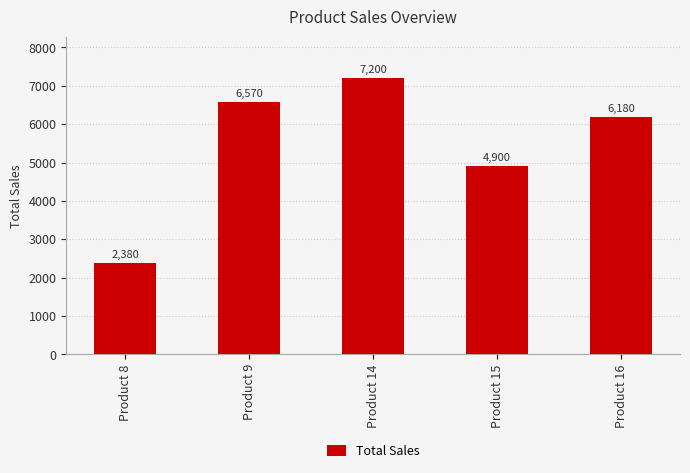

List the labels in order of value, smallest first.

Product 8, Product 15, Product 16, Product 9, Product 14